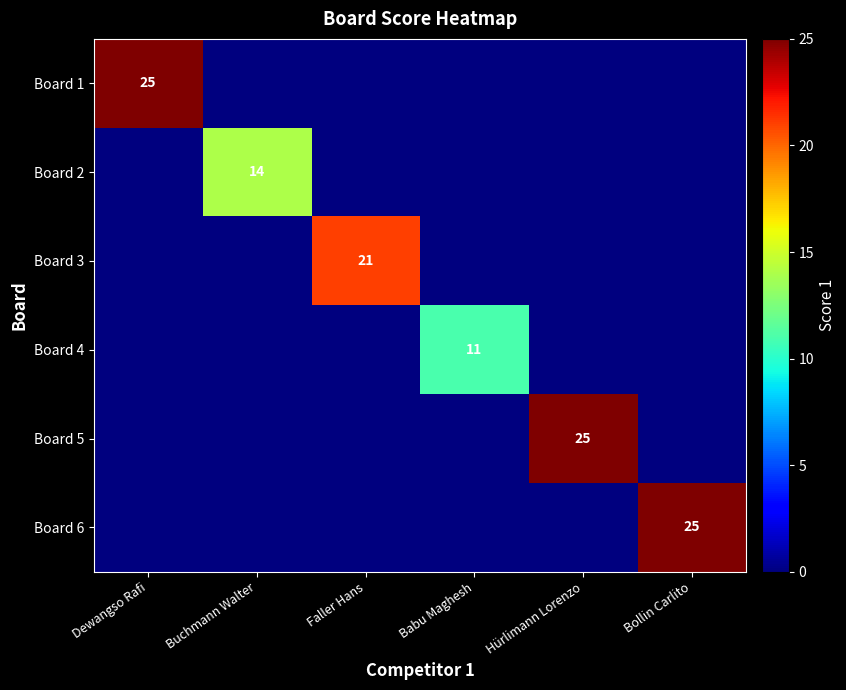

The value of Board 6 at Bollin Carlito is 25. True or false?

True